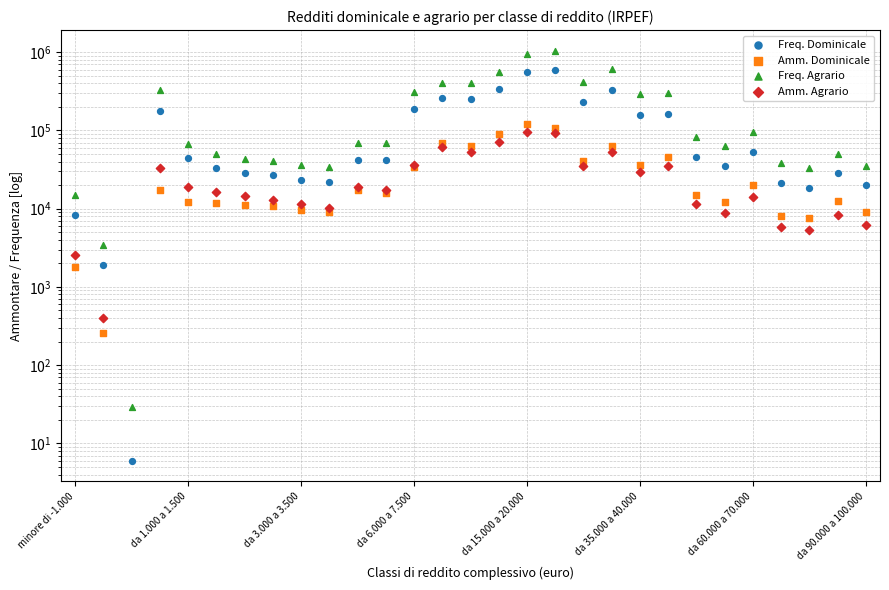

At how many categories does at least one series exceed 285853?

11